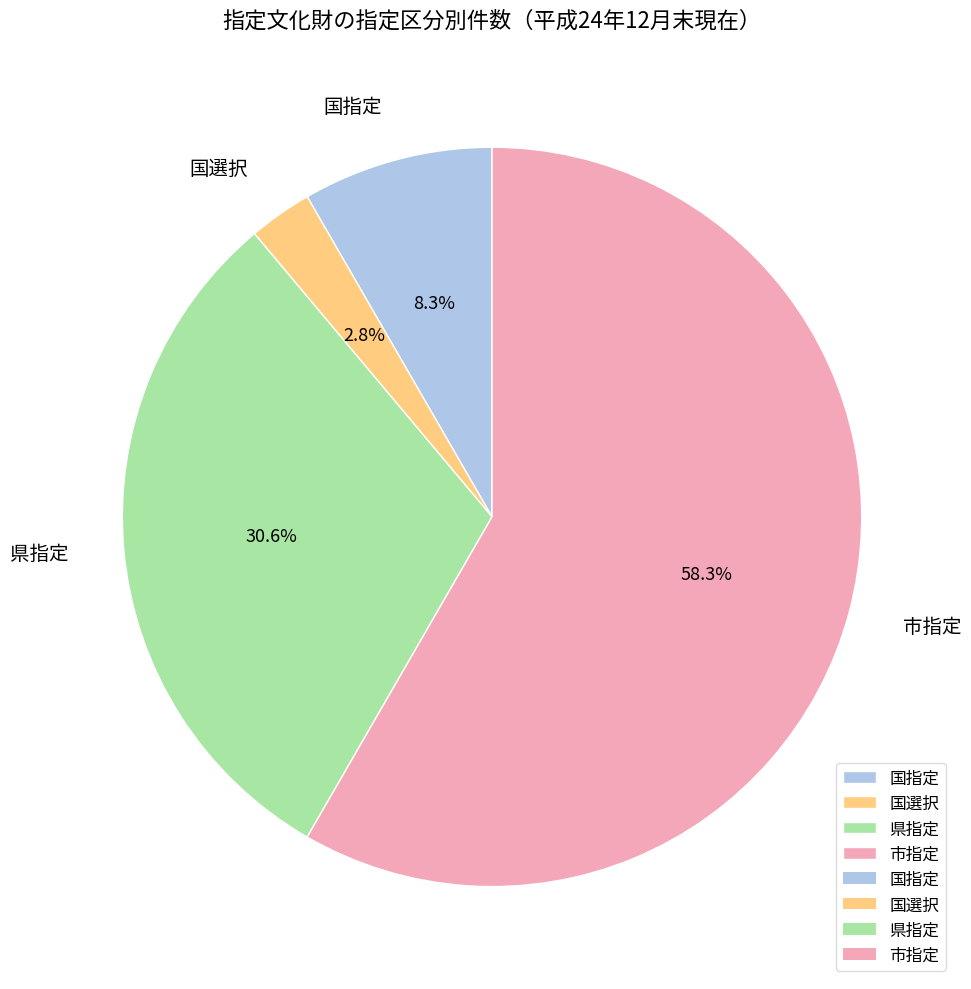

How much of the chart is everything except 国選択?

97.2%